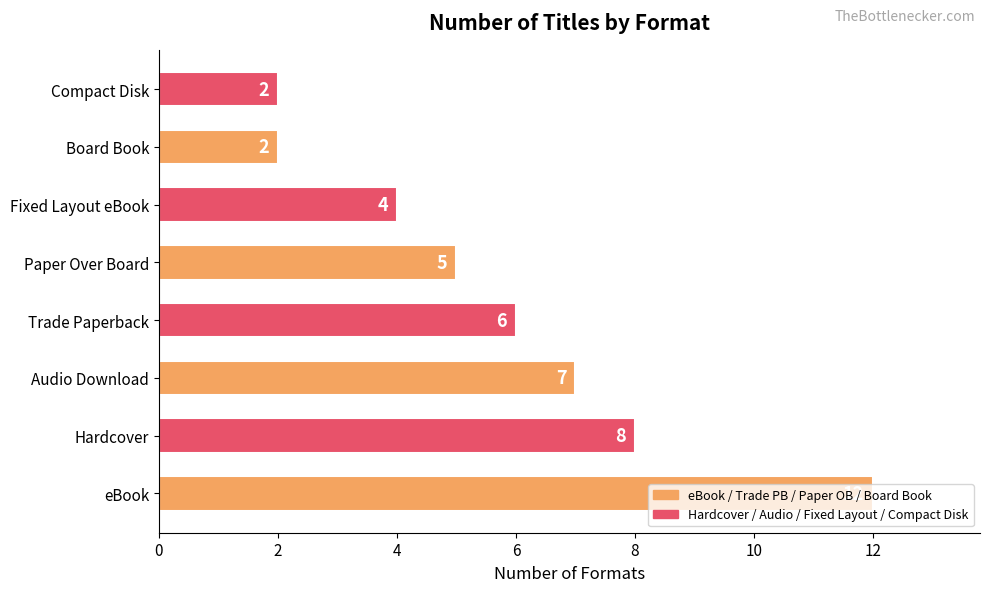

How many values are between 4 and 8?

5